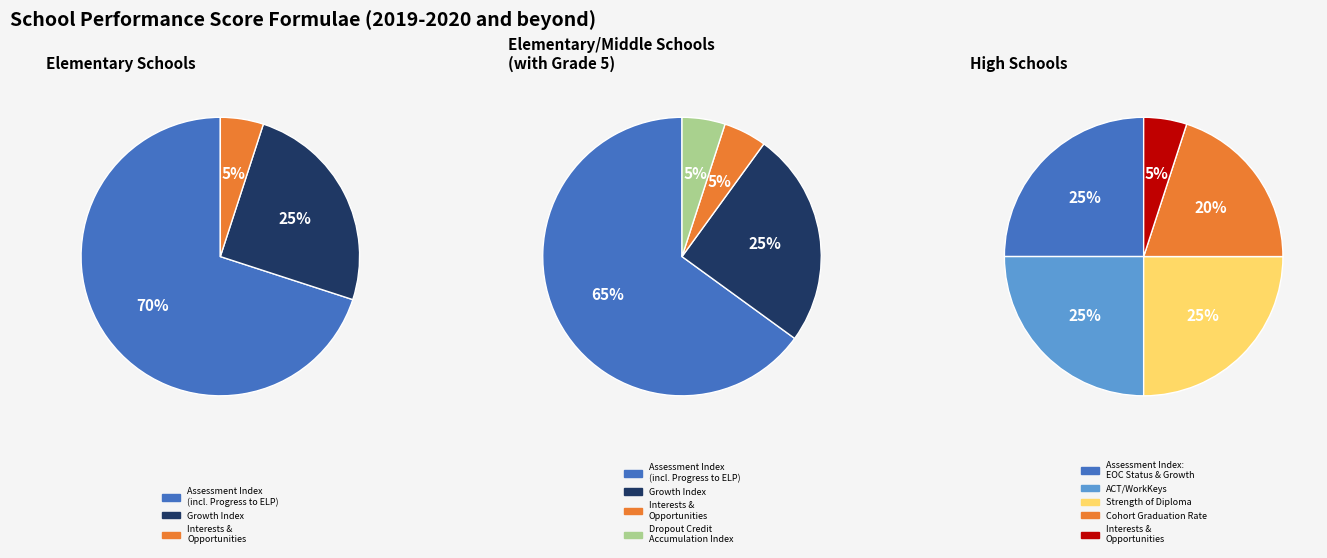

Combined, do 2 and 3 account for over 50%?

No